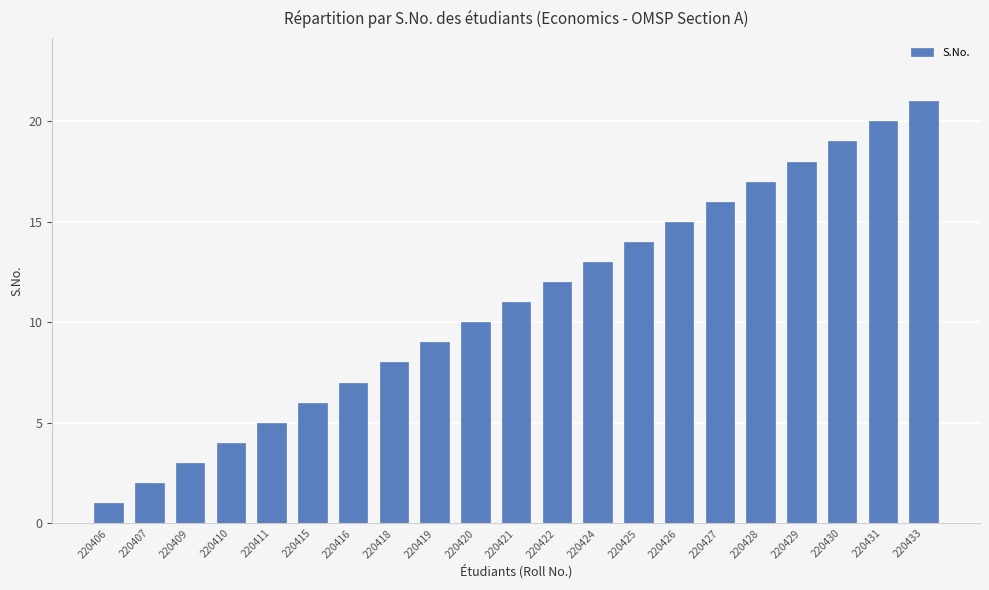

What is the difference between the second highest and second lowest values?

18